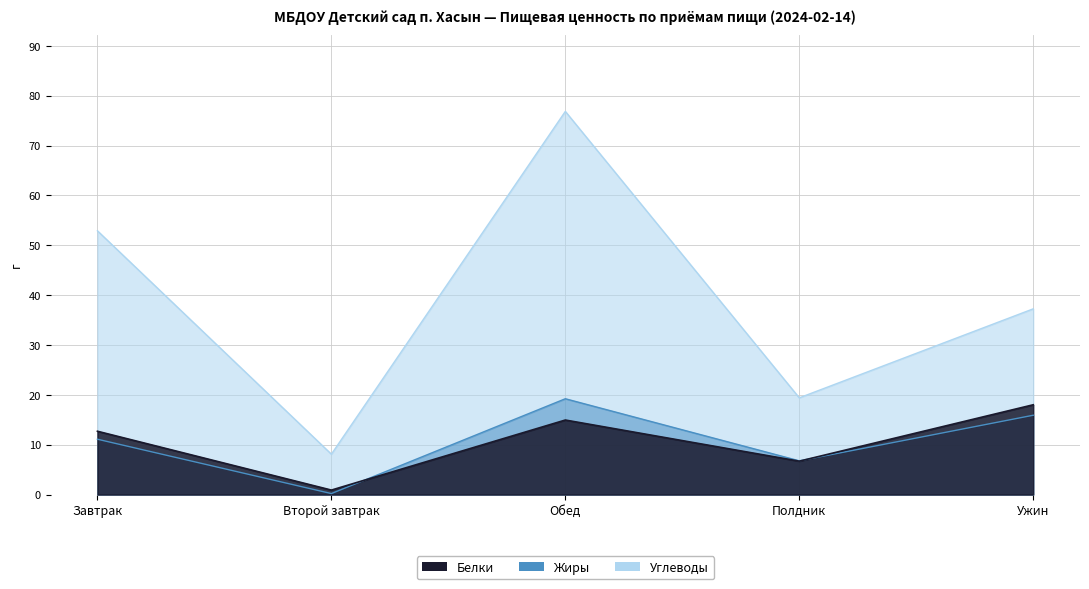

What position from the left is Второй завтрак?

2